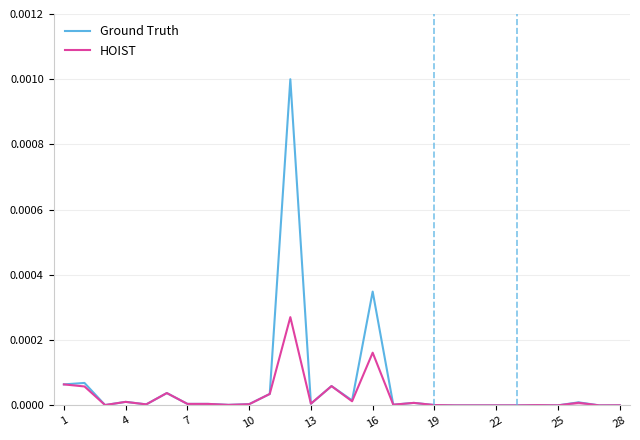

Rank the series at 10 from lowest to highest value.

HOIST, Ground Truth